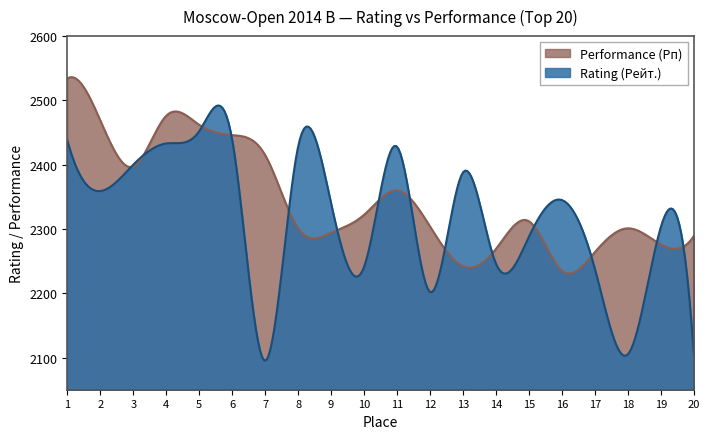

Which series has the widest spread of values?

Rating (Рейт.)